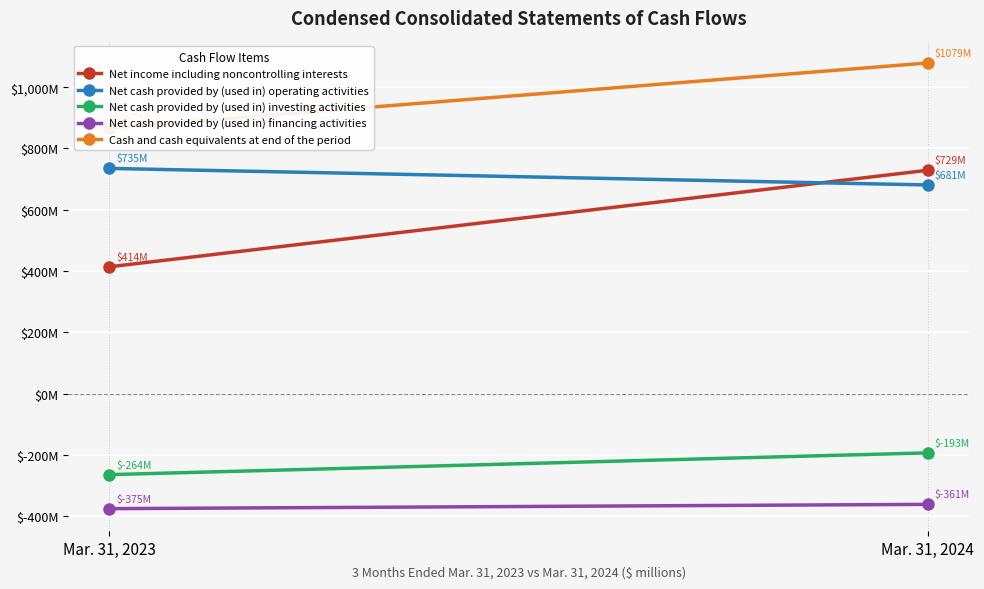

What is the sum of the Net income including noncontrolling interests values at Mar. 31, 2024 and Mar. 31, 2023?

1143